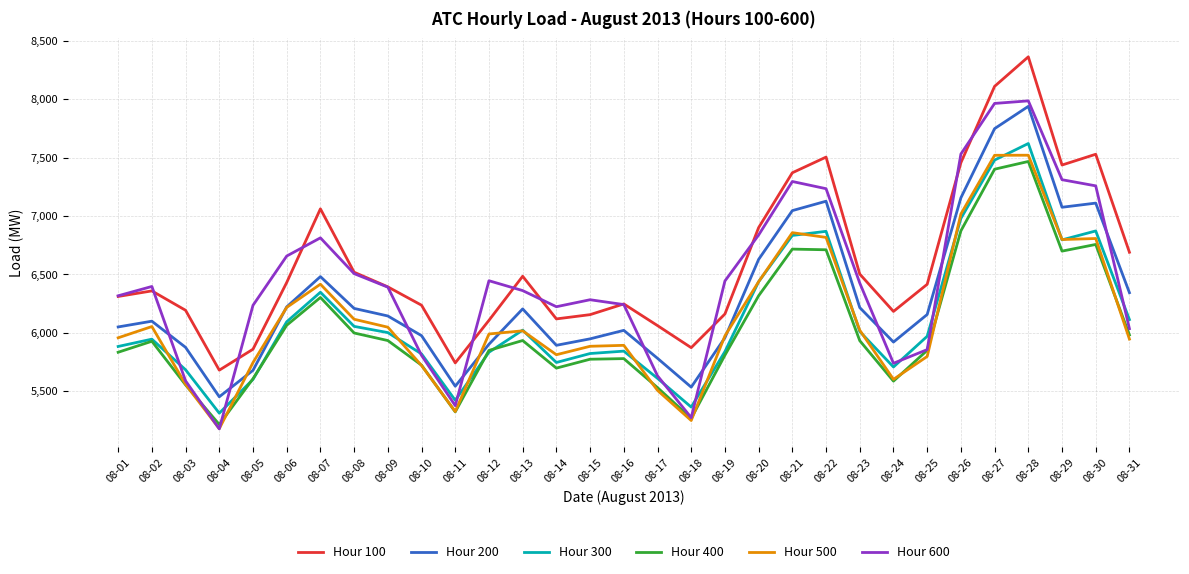

True or false: Hour 300 and Hour 100 intersect in this chart.

False